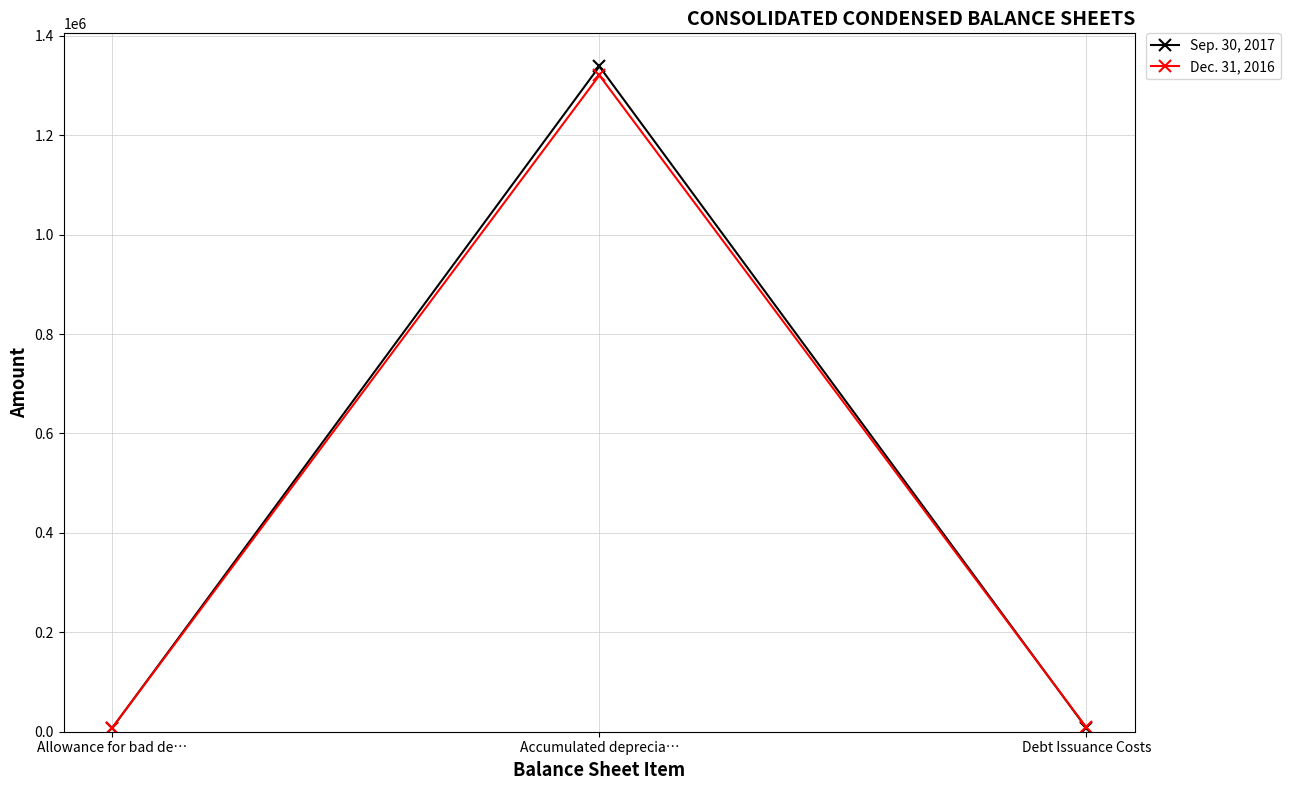

At which category is the sum across all series the highest?

Accumulated deprecia…